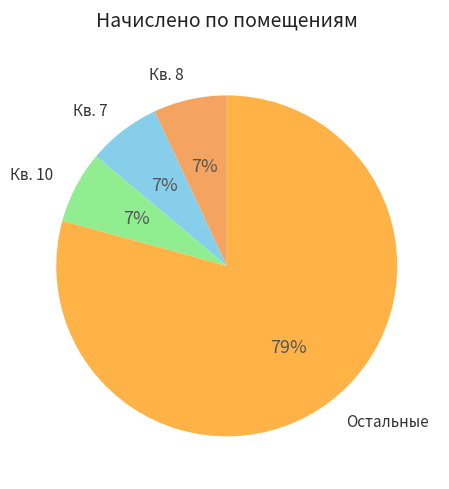

How many segments does this pie chart have?

4